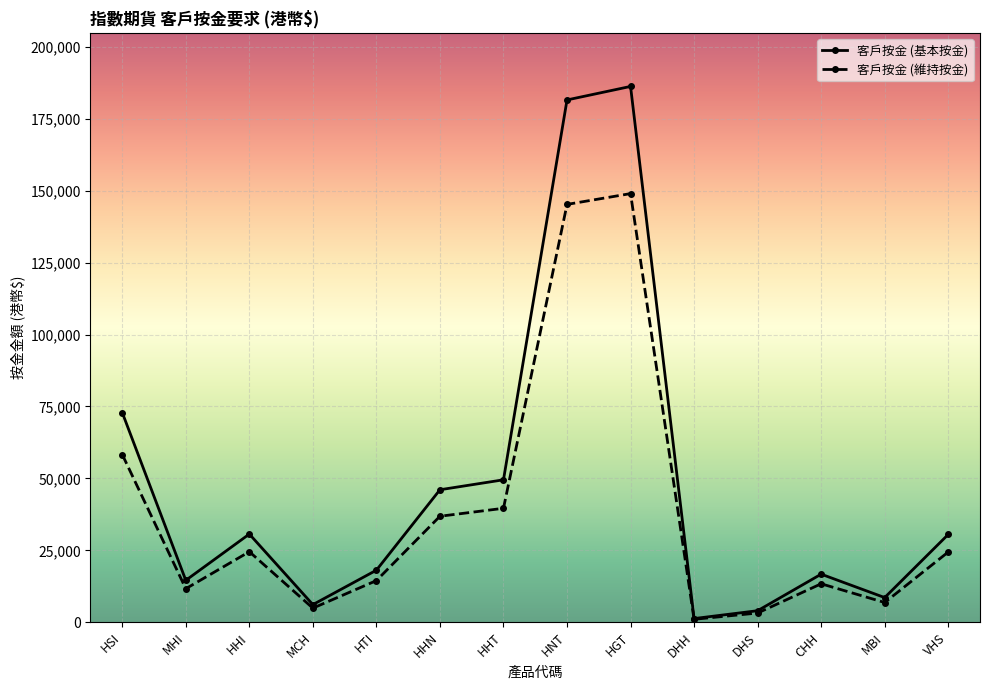

Rank the series by their maximum value, from highest to lowest.

客戶按金 (基本按金), 客戶按金 (維持按金)